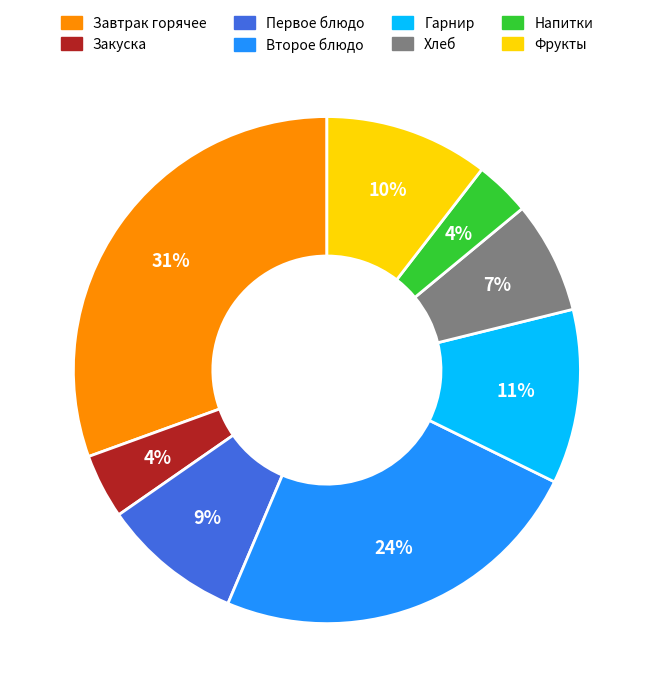

To the nearest percent, what is the difference between the largest and smallest slice percentages?

27%